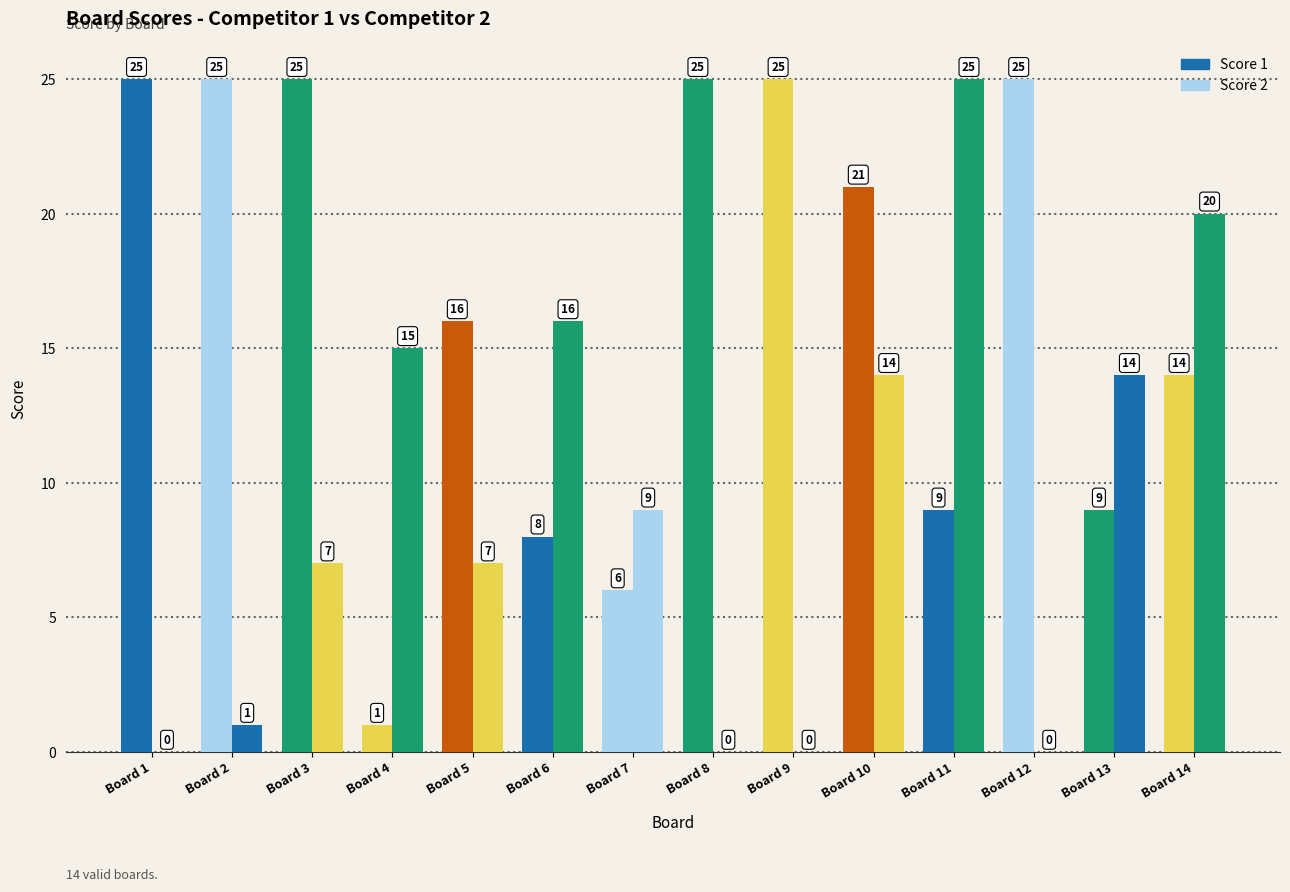

Is it true that Score 2 equals 1 at Board 2?

True